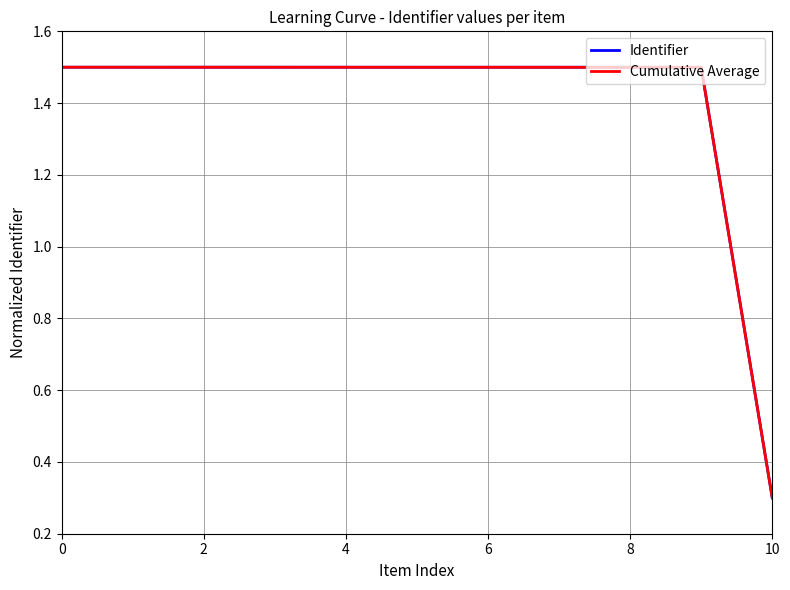

Count the number of data series in this chart.

2